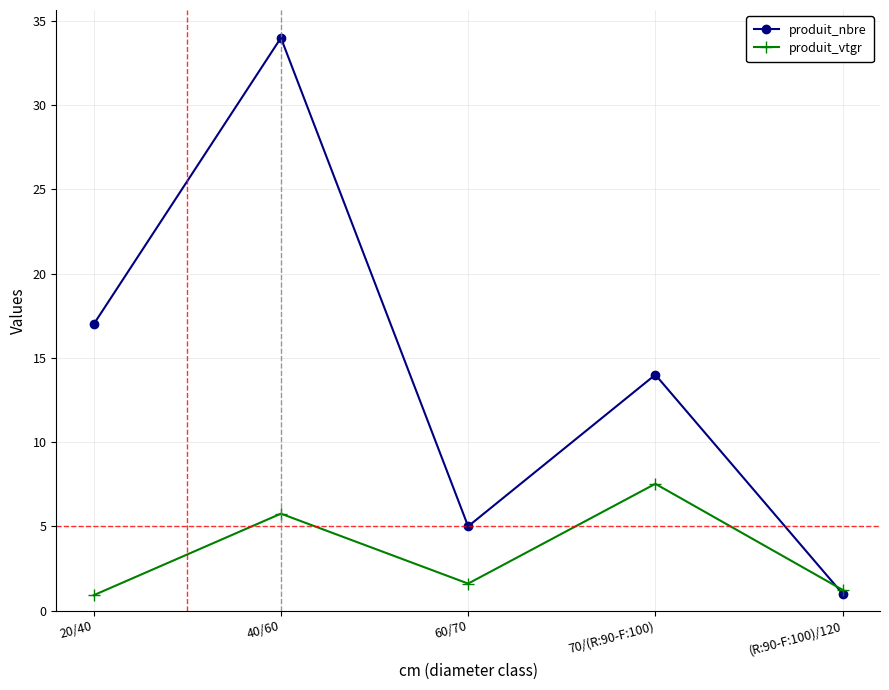

What is the label of the 3rd point from the left?

60/70